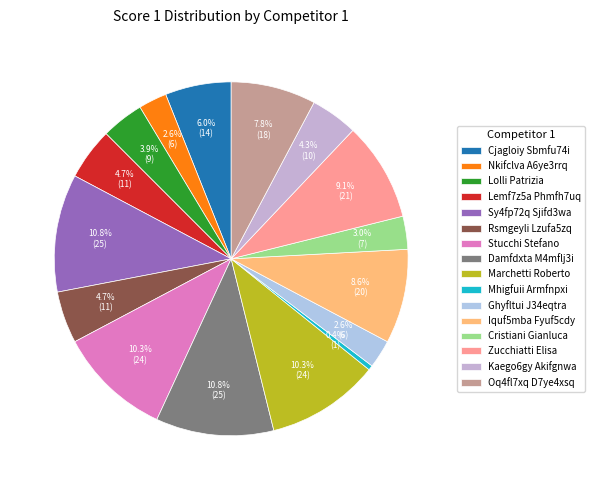

Rank the categories by value from lowest to highest.

Mhigfuii Armfnpxi, Nkifclva A6ye3rrq, Ghyfltui J34eqtra, Cristiani Gianluca, Lolli Patrizia, Kaego6gy Akifgnwa, Lemf7z5a Phmfh7uq, Rsmgeyli Lzufa5zq, Cjagloiy Sbmfu74i, Oq4fl7xq D7ye4xsq, Iquf5mba Fyuf5cdy, Zucchiatti Elisa, Stucchi Stefano, Marchetti Roberto, Sy4fp72q Sjifd3wa, Damfdxta M4mflj3i